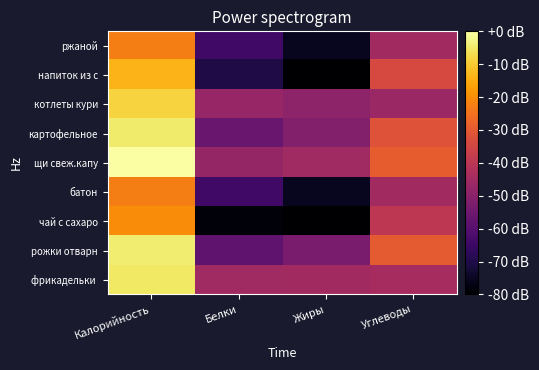

At how many categories does at least one series exceed 5?

1